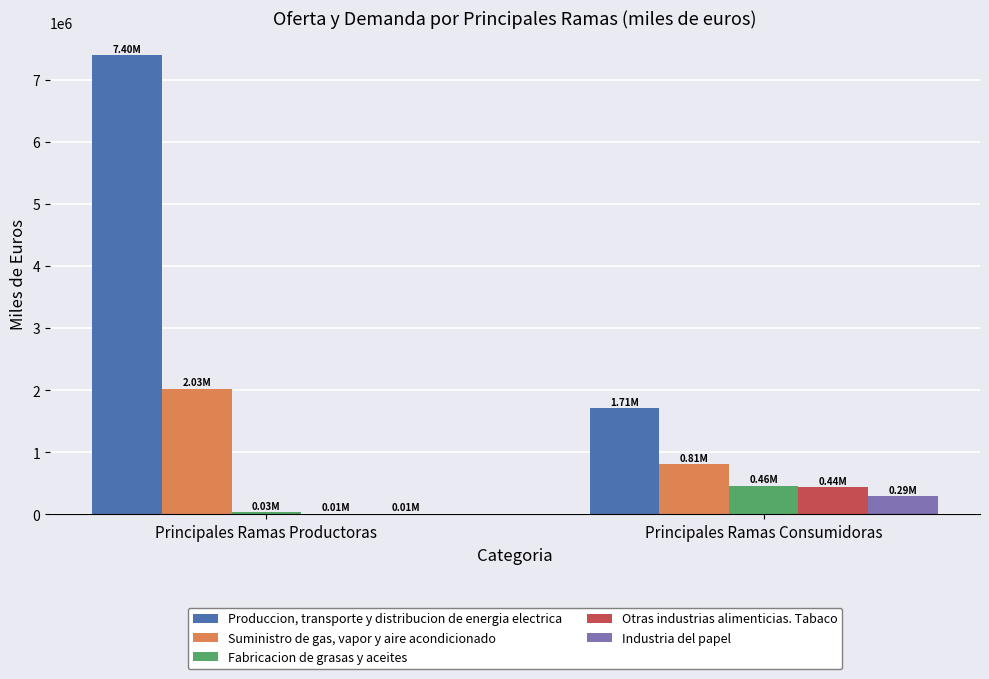

Are the bars grouped side by side (vs. stacked)?

Yes